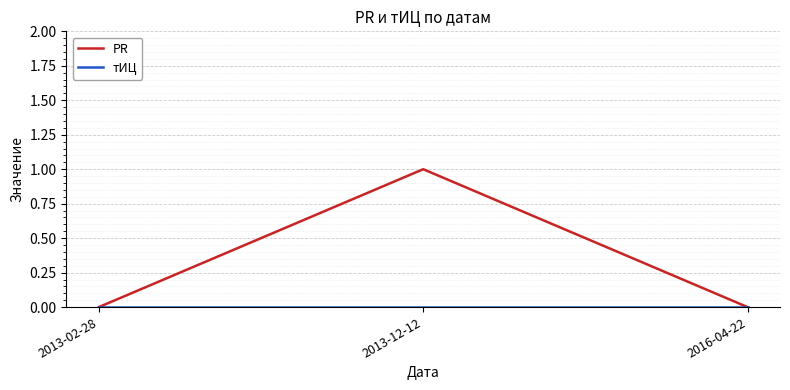

What position from the right is 2016-04-22?

1